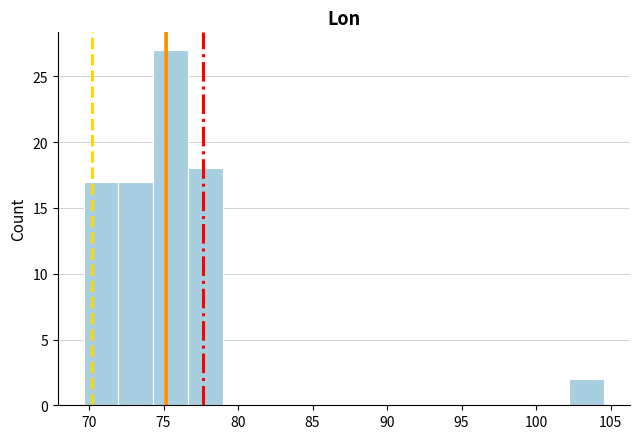

Which range on the x-axis has the tallest bar?

74.5 to 76.5